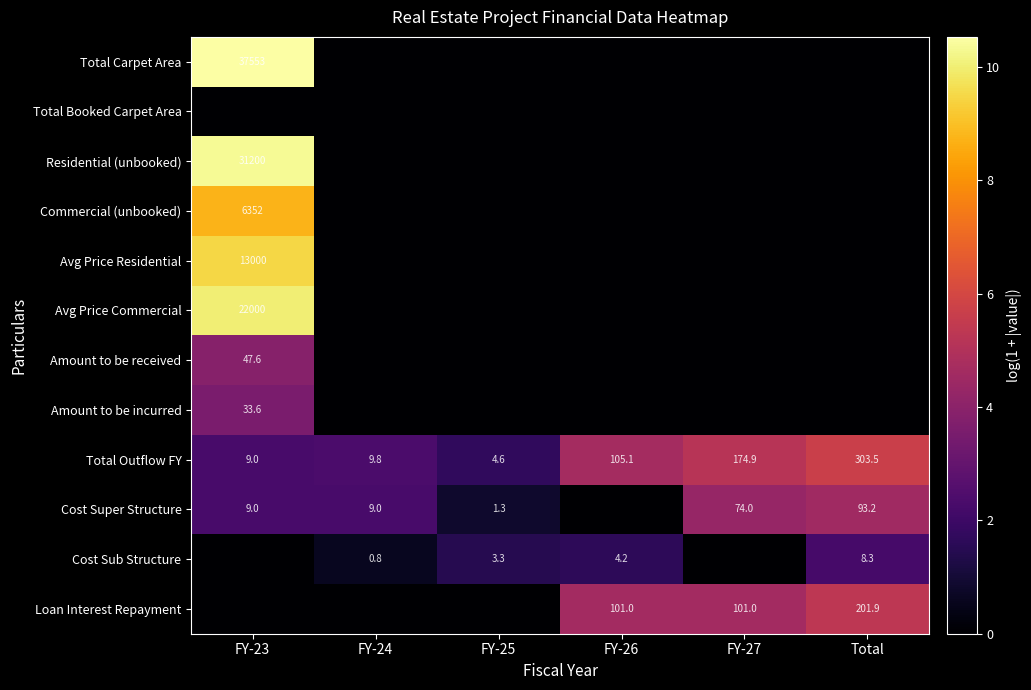

Is it true that Total Carpet Area equals 37553.0 at FY-23?

True